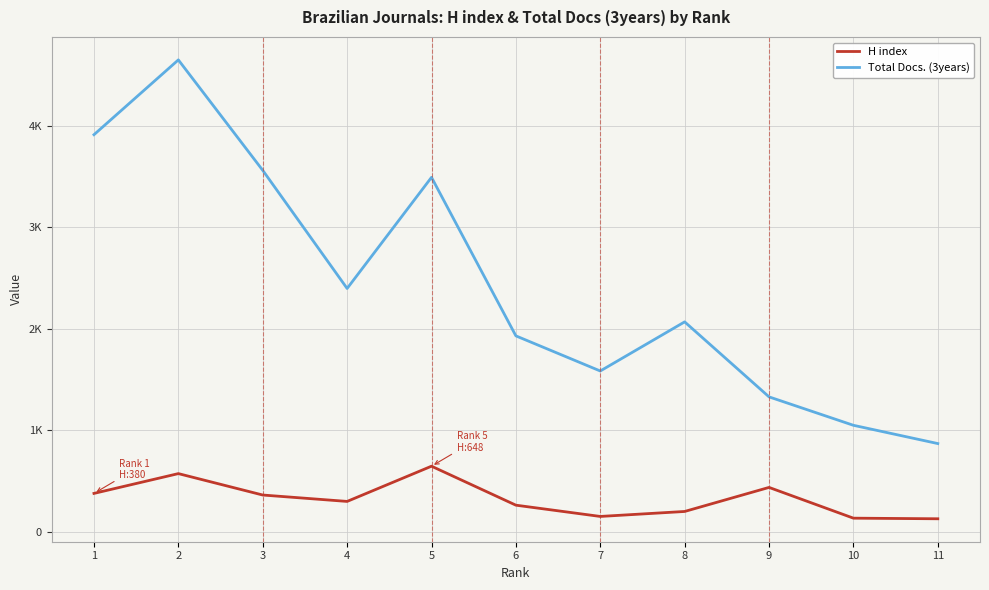

What are all the series names shown in the legend?

H index, Total Docs. (3years)